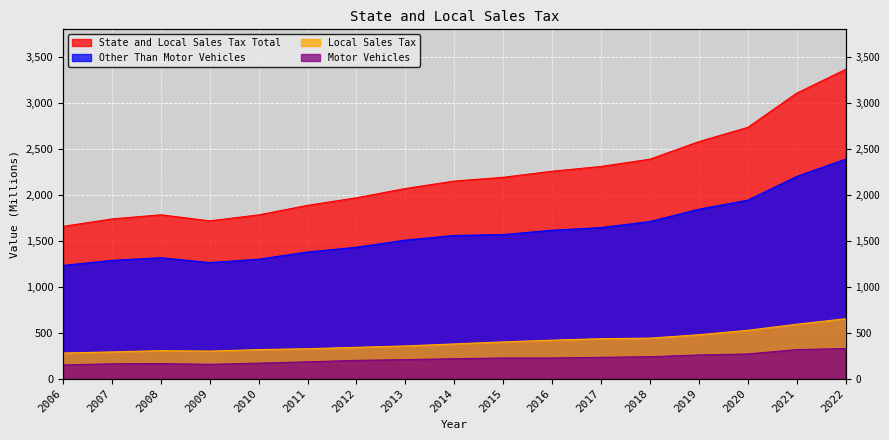

What is the highest value of the Motor Vehicles series?

327